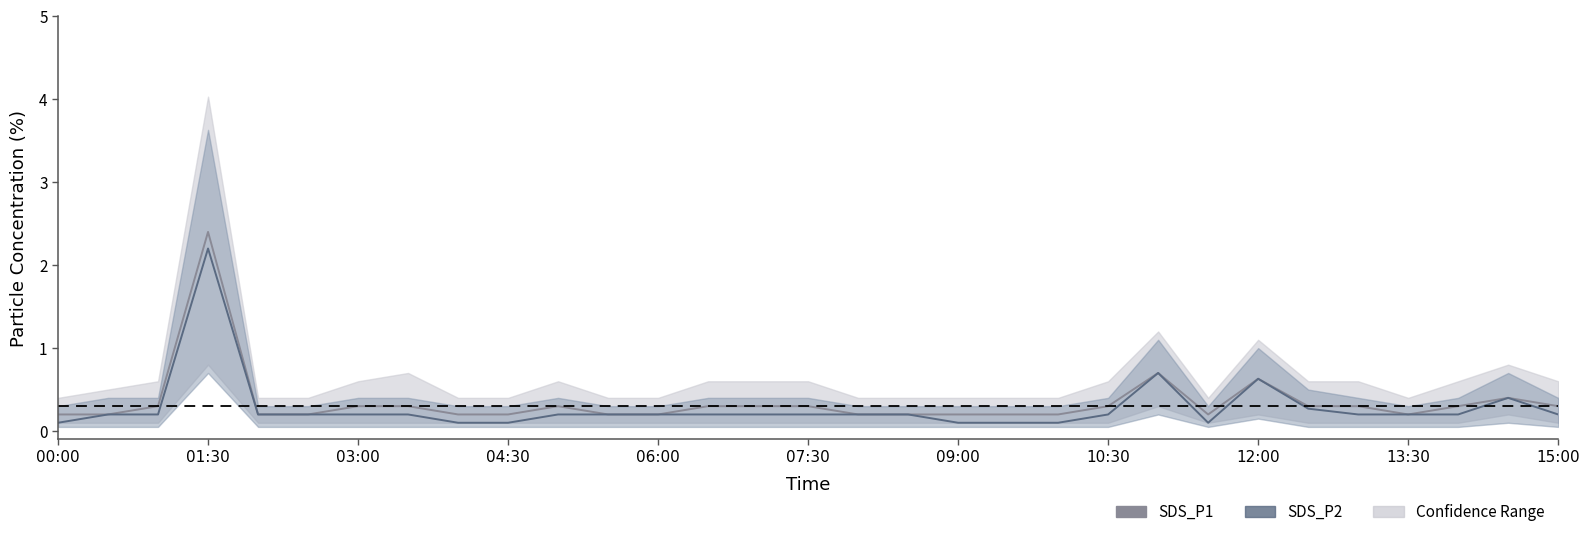

Reading left to right, transcribe all the data shown in this chart.

SDS_P1: 0.2	0.2	0.3	2.4	0.2	0.2	0.3	0.3	0.2	0.2	0.3	0.2	0.2	0.3	0.3	0.3	0.2	0.2	0.2	0.2	0.2	0.3	0.7	0.2	0.6	0.3	0.3	0.2	0.3	0.4	0.3
SDS_P2: 0.1	0.2	0.2	2.2	0.2	0.2	0.2	0.2	0.1	0.1	0.2	0.2	0.2	0.2	0.2	0.2	0.2	0.2	0.1	0.1	0.1	0.2	0.7	0.1	0.6	0.3	0.2	0.2	0.2	0.4	0.2